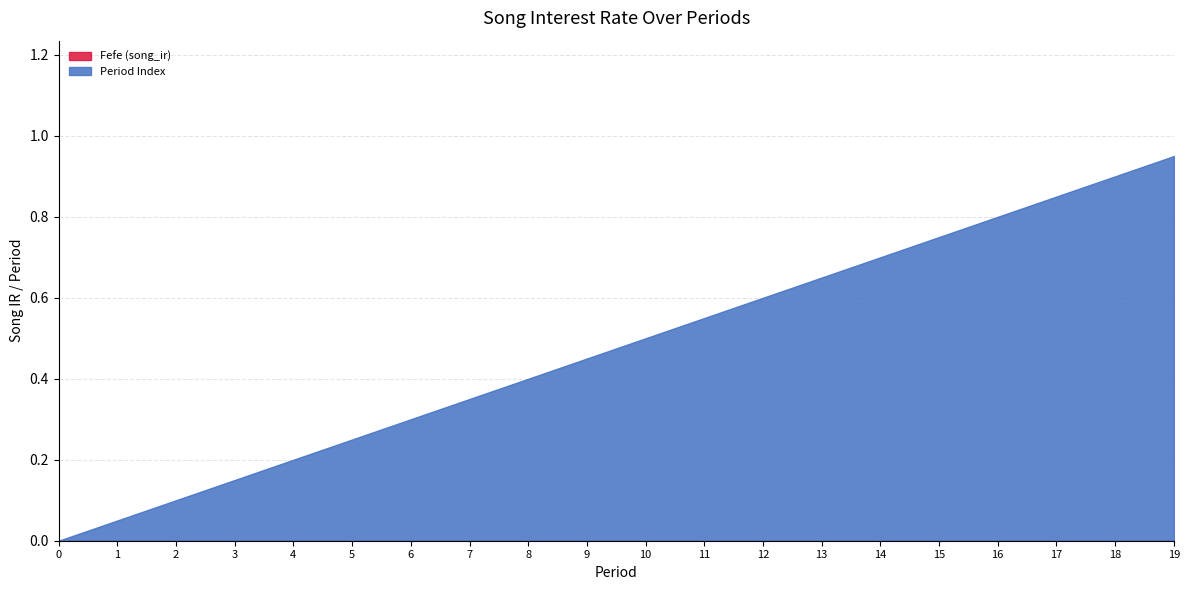

What is the difference between the highest and lowest values at 6?

0.3